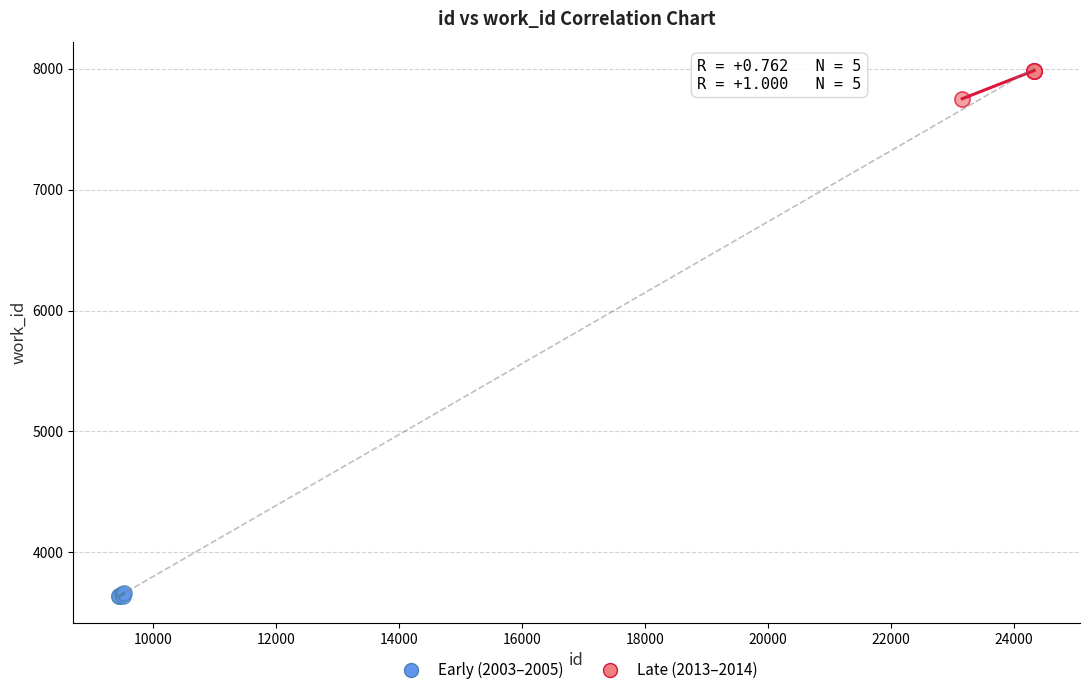

Which series reaches the minimum Y coordinate?

Early (2003–2005)